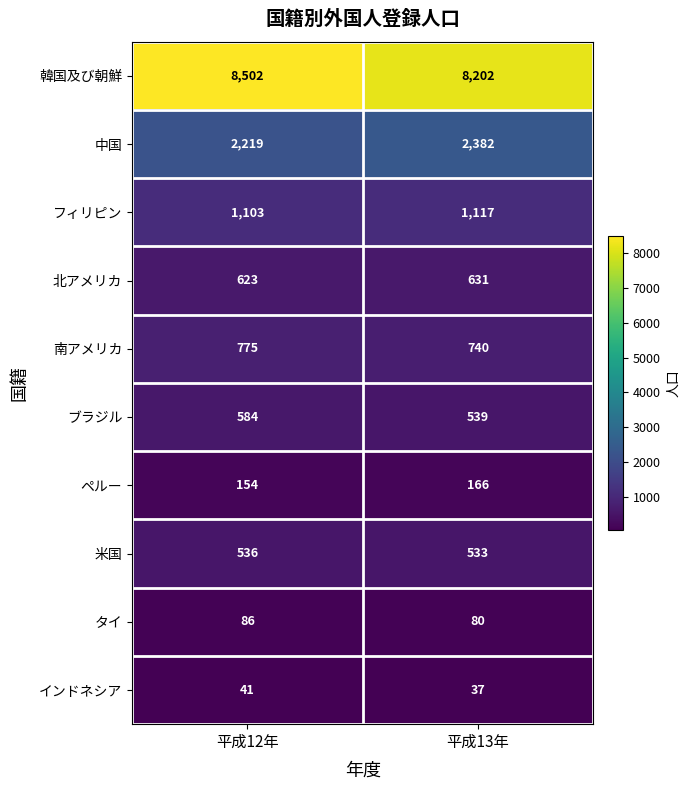

What is the minimum value shown in the chart?

37